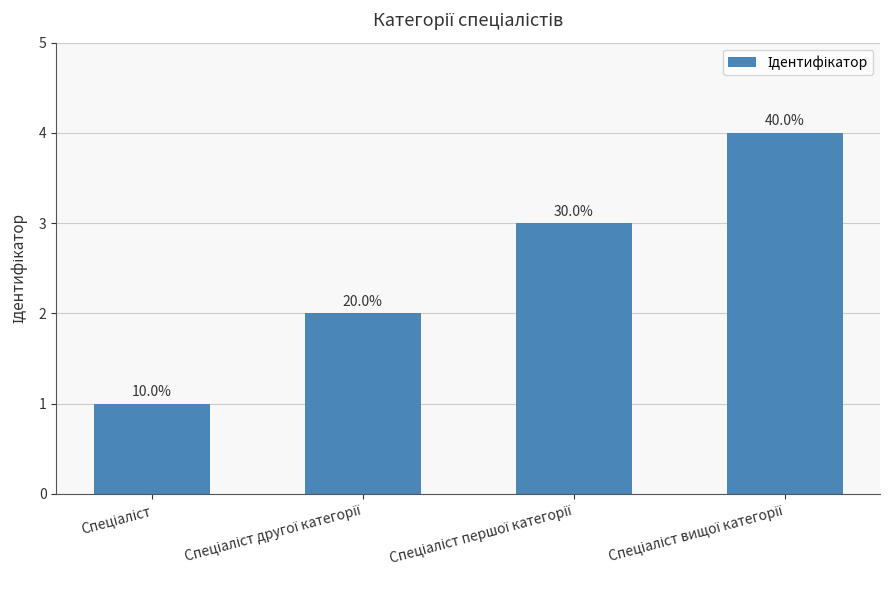

What is the smallest value displayed?

1